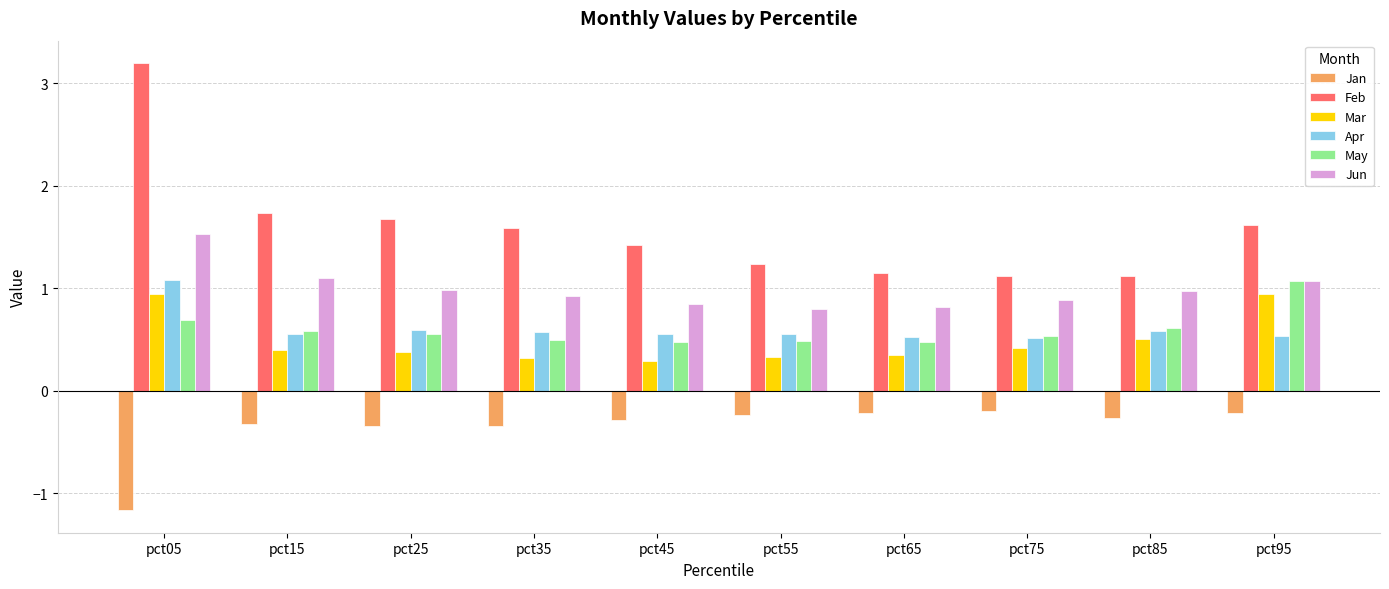

Which series has the largest total across all categories?

Feb